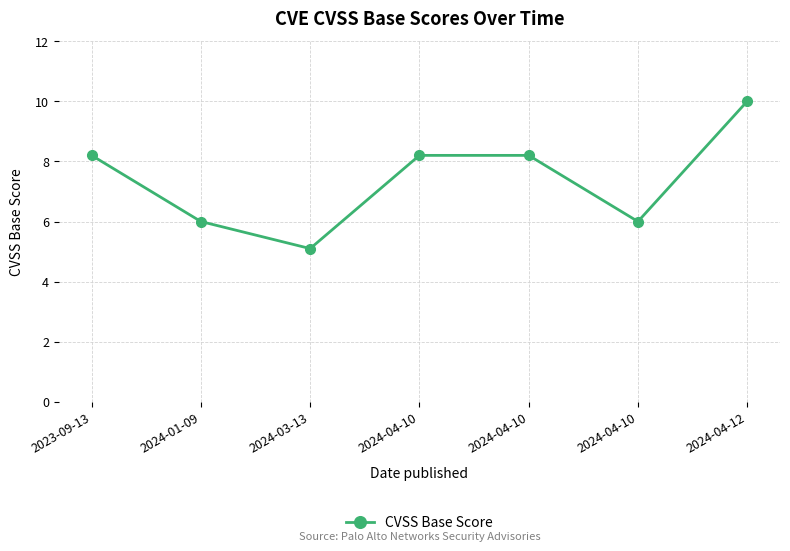

What is the smallest value displayed?

5.1